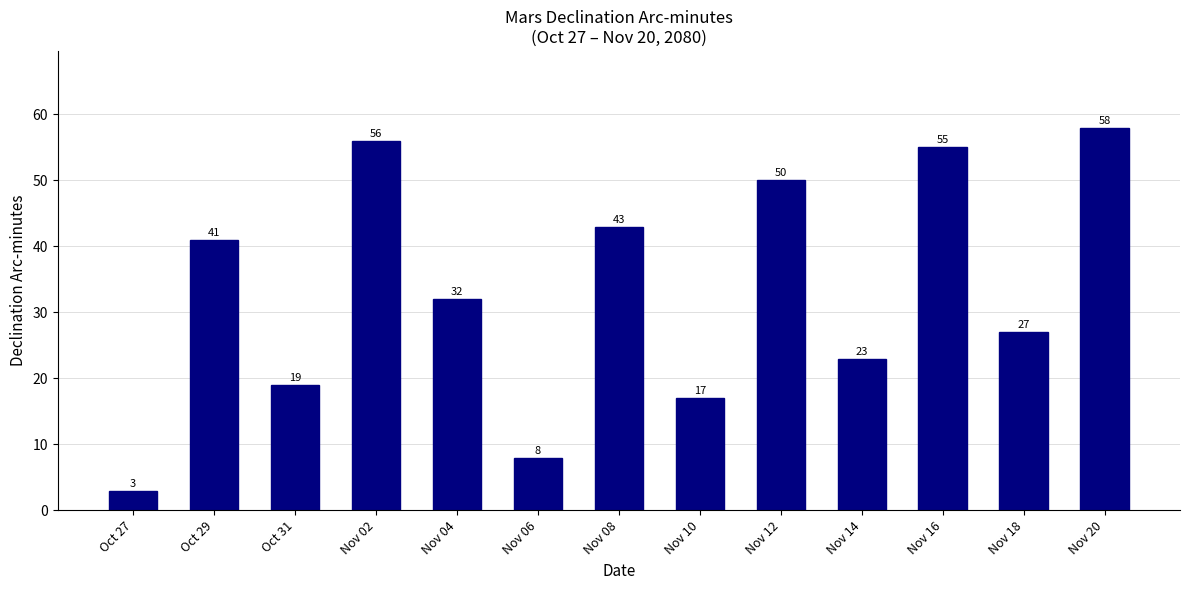

List the labels in order of value, largest first.

Nov 20, Nov 02, Nov 16, Nov 12, Nov 08, Oct 29, Nov 04, Nov 18, Nov 14, Oct 31, Nov 10, Nov 06, Oct 27